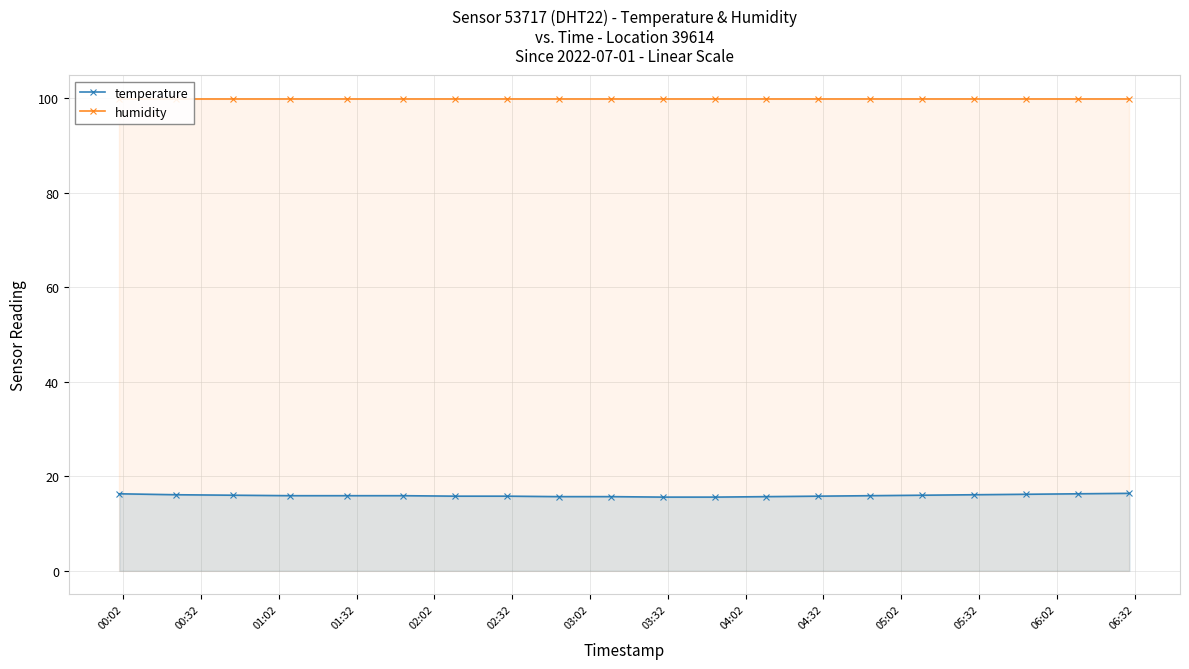

How many lines are shown in the chart?

2